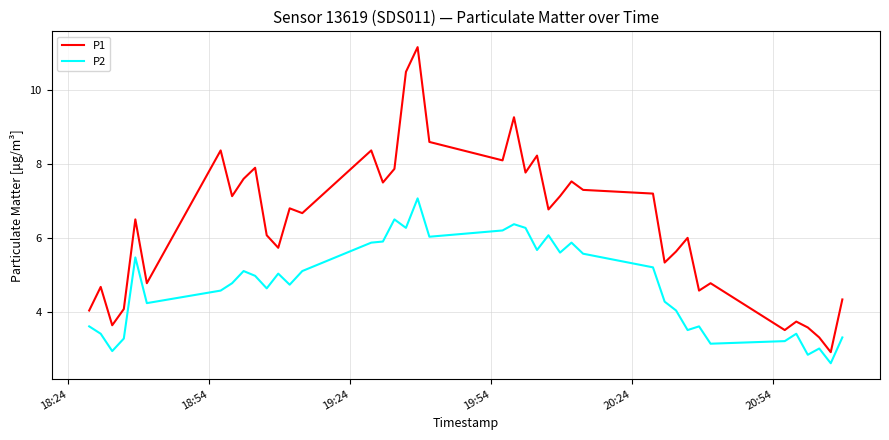

What is the minimum value shown in the chart?

2.6